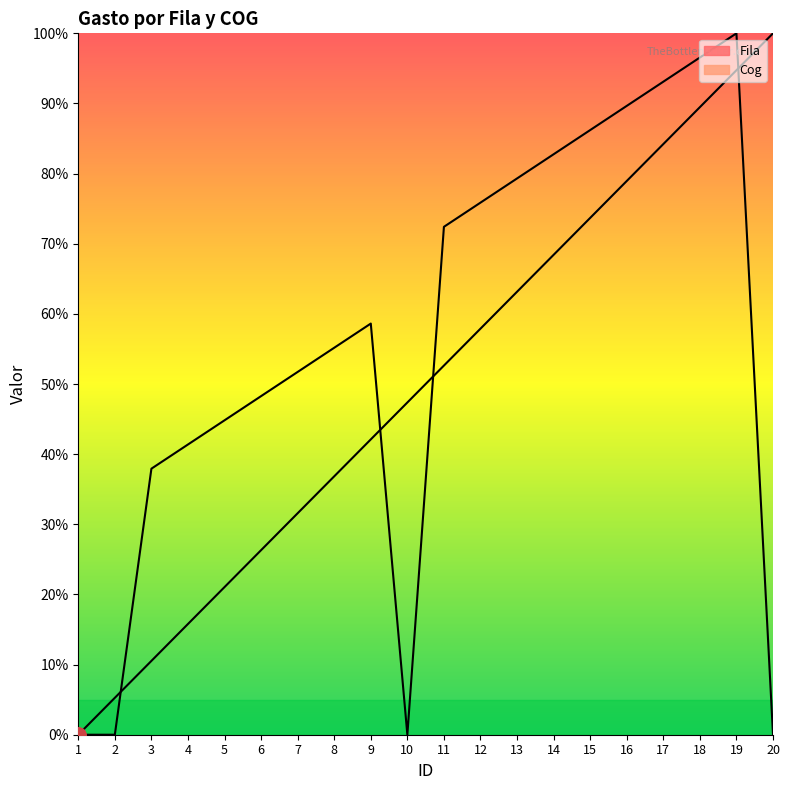

What are all the series names shown in the legend?

Fila, Cog